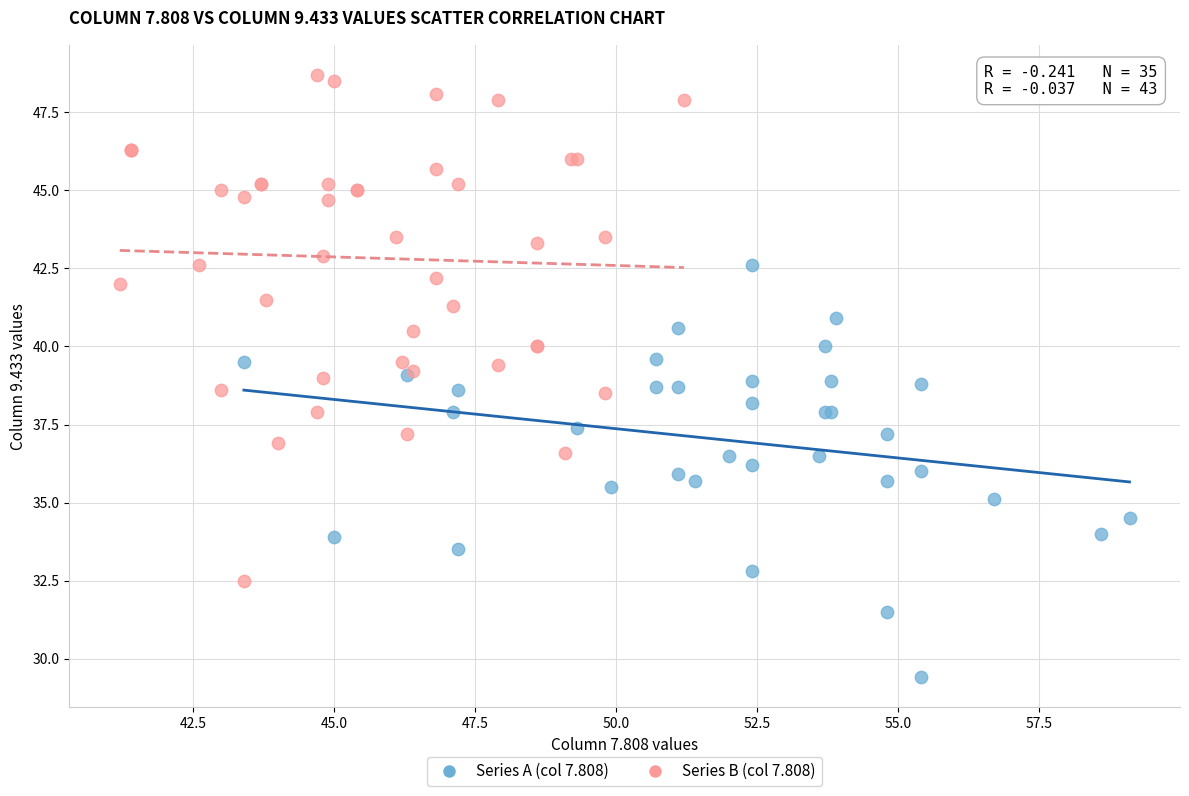

Which series contains the highest Y value?

Series B (col 7.808)